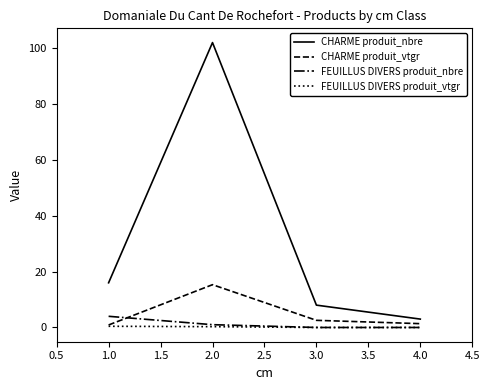

Which series has the largest total across all categories?

CHARME produit_nbre